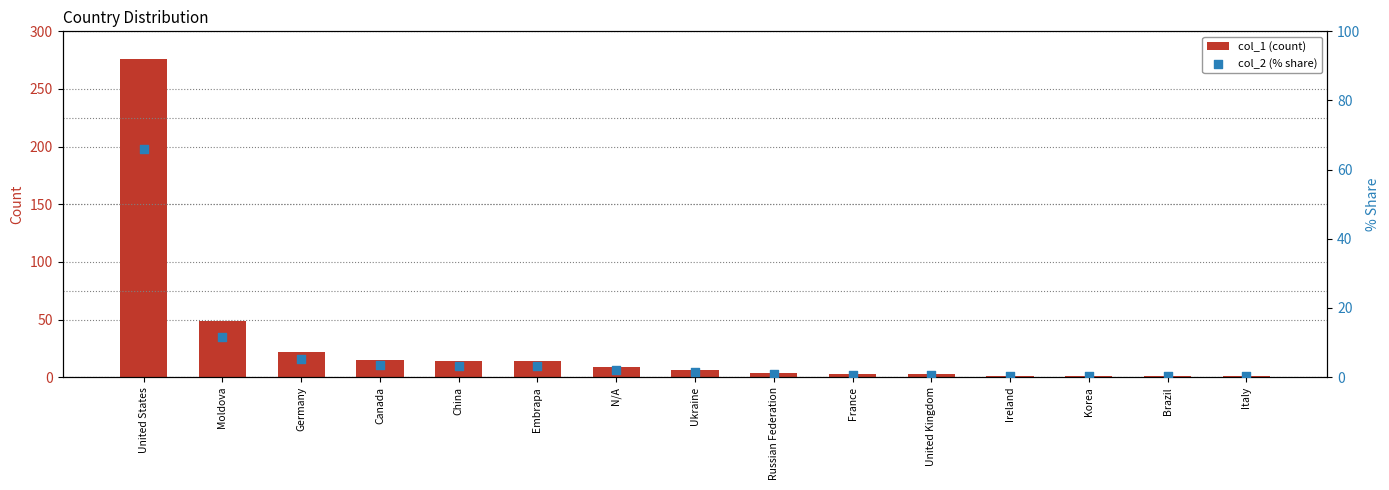

At which category is the sum across all series the highest?

United States